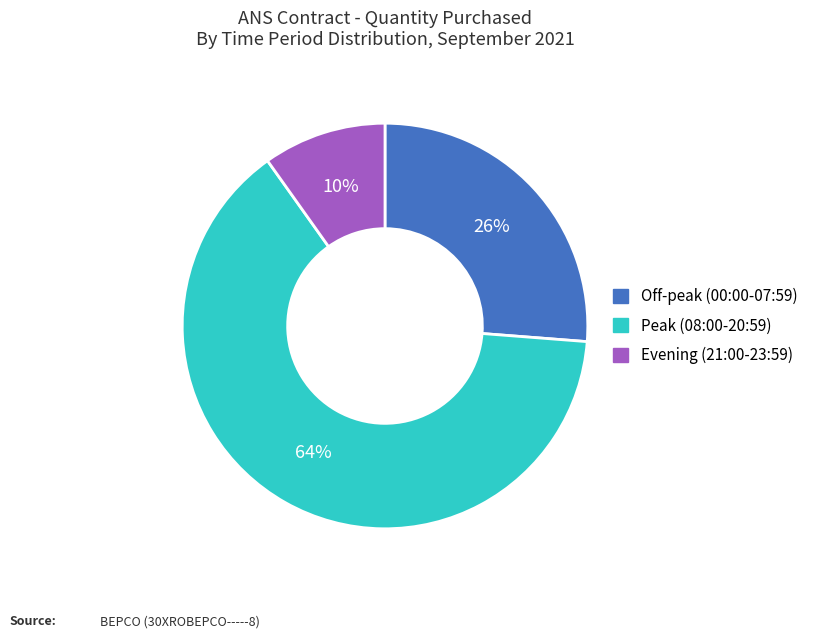

Rank the categories by value from highest to lowest.

Peak (08:00-20:59), Off-peak (00:00-07:59), Evening (21:00-23:59)